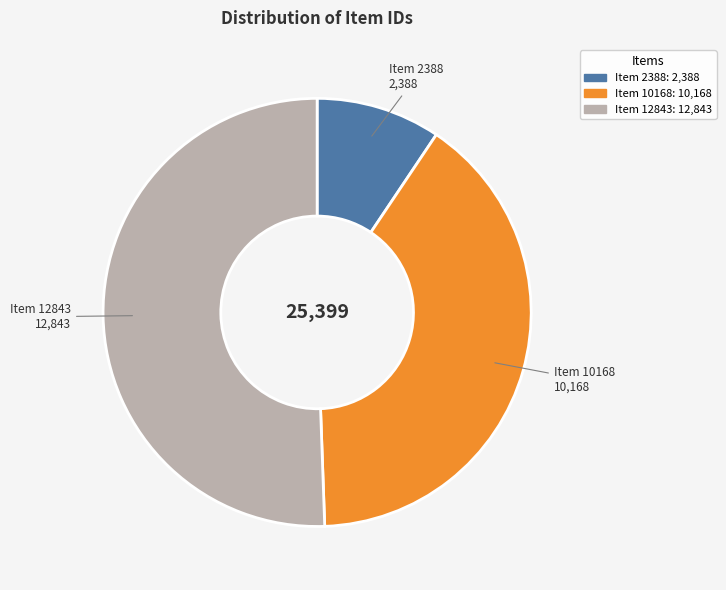

Is there a majority slice in this chart?

Yes